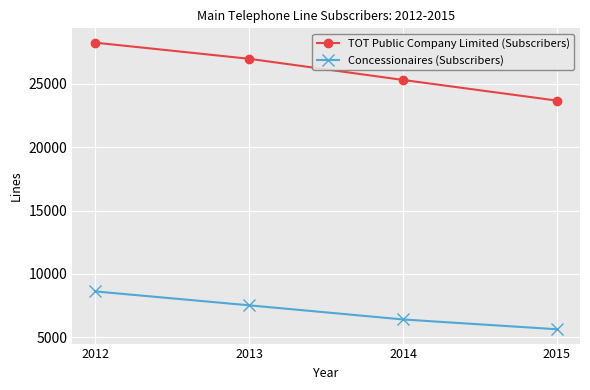

True or false: Concessionaires (Subscribers) has a value of 9838 at 2015.

False